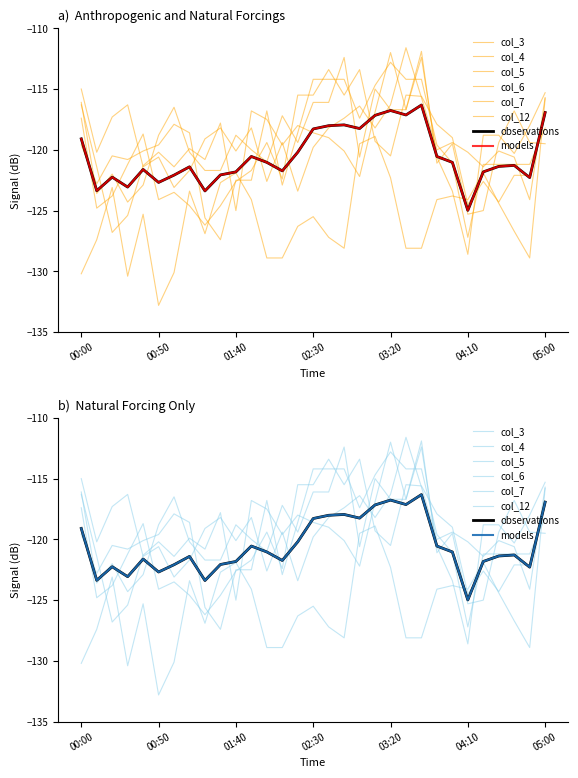

Where does the col_4 series first go above -119?

00:00